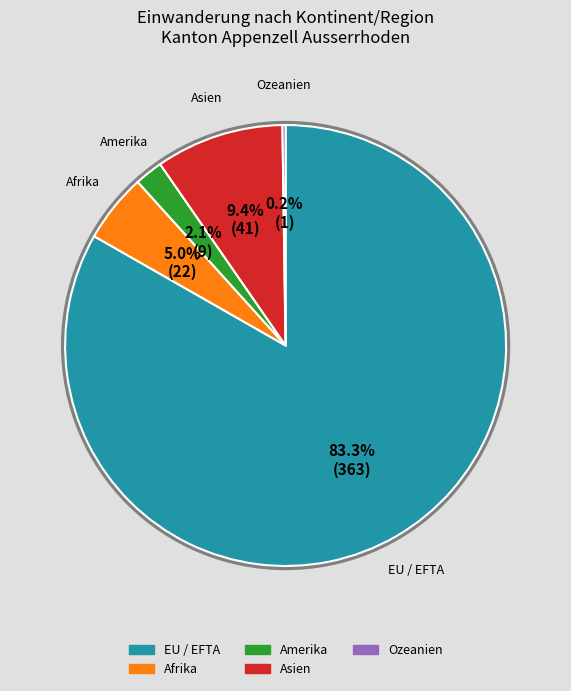

What is the largest slice in the pie chart?

EU / EFTA